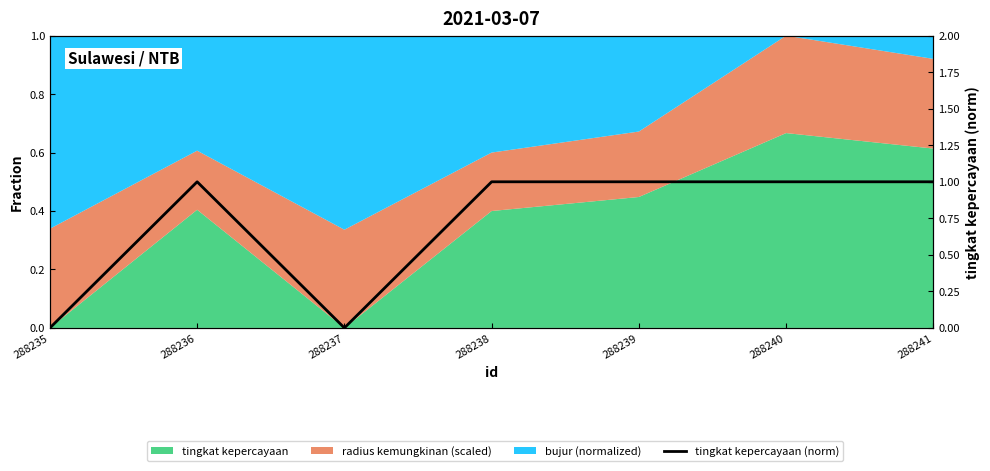

How many data points does each series have?

7